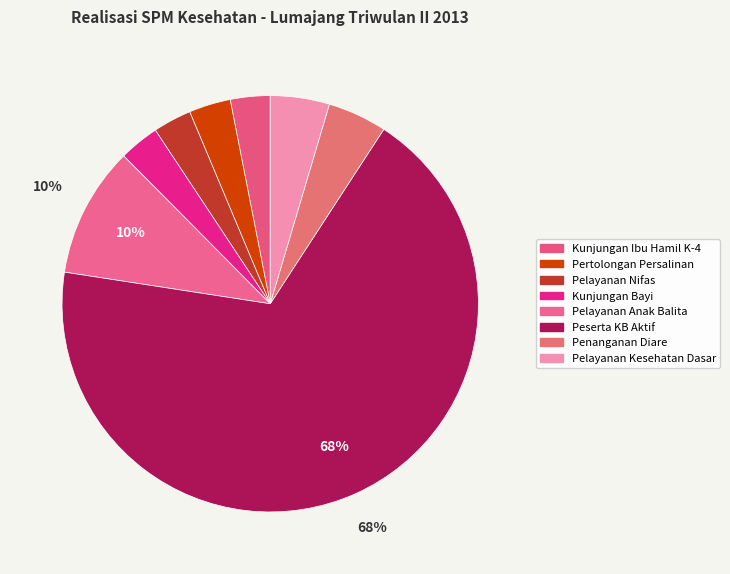

Which slice is the smallest?

Pelayanan Nifas